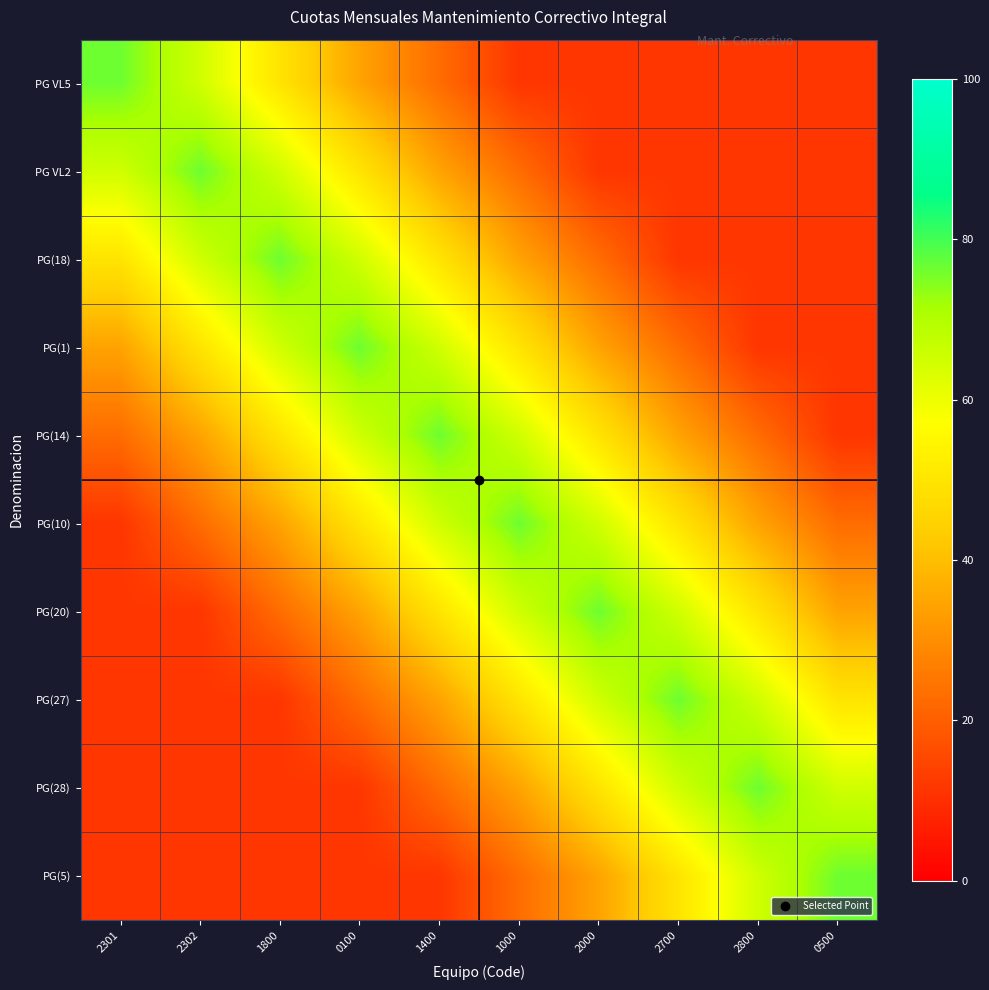

At which category is the sum across all series the highest?

1400